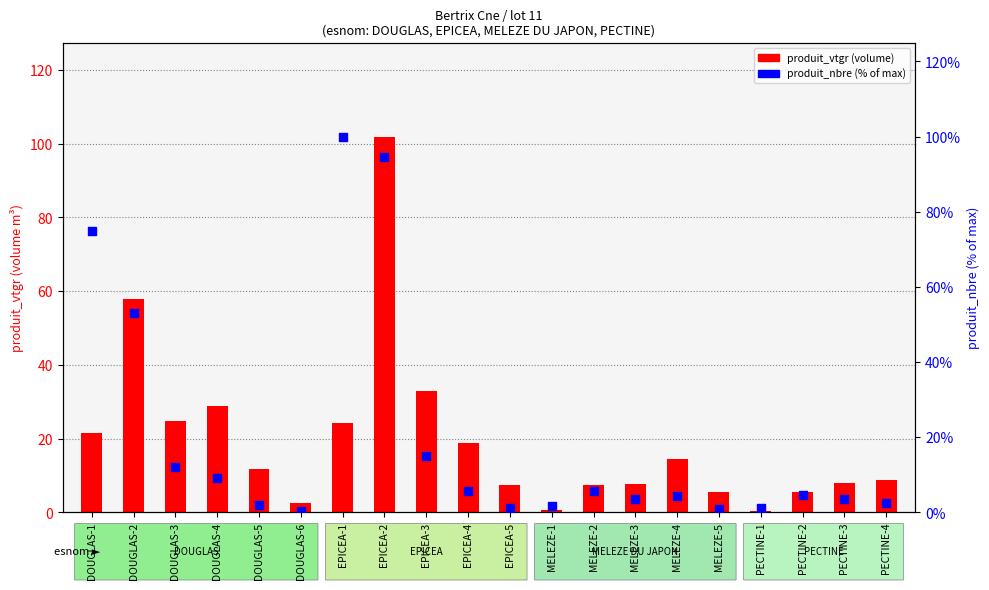

What is the total value across all series at DOUGLAS-5?

13.9